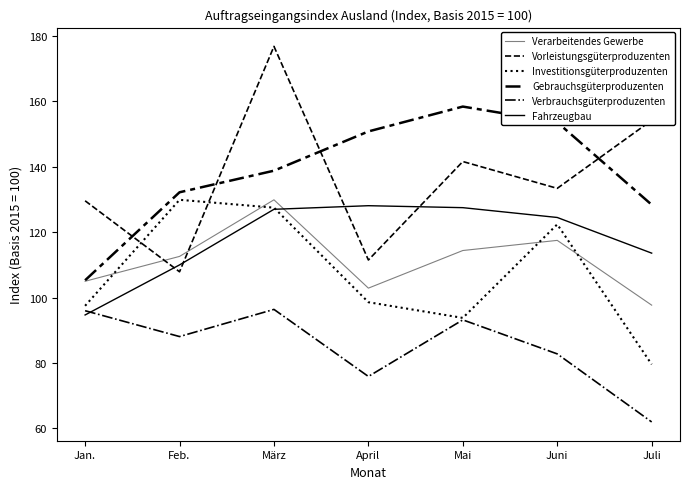

How many lines are shown in the chart?

6